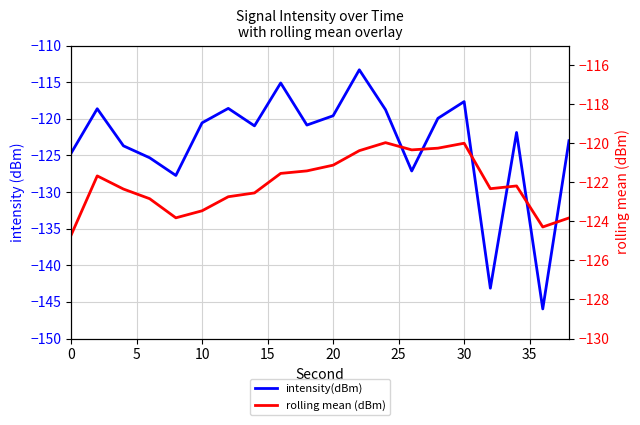

Count the number of data series in this chart.

2